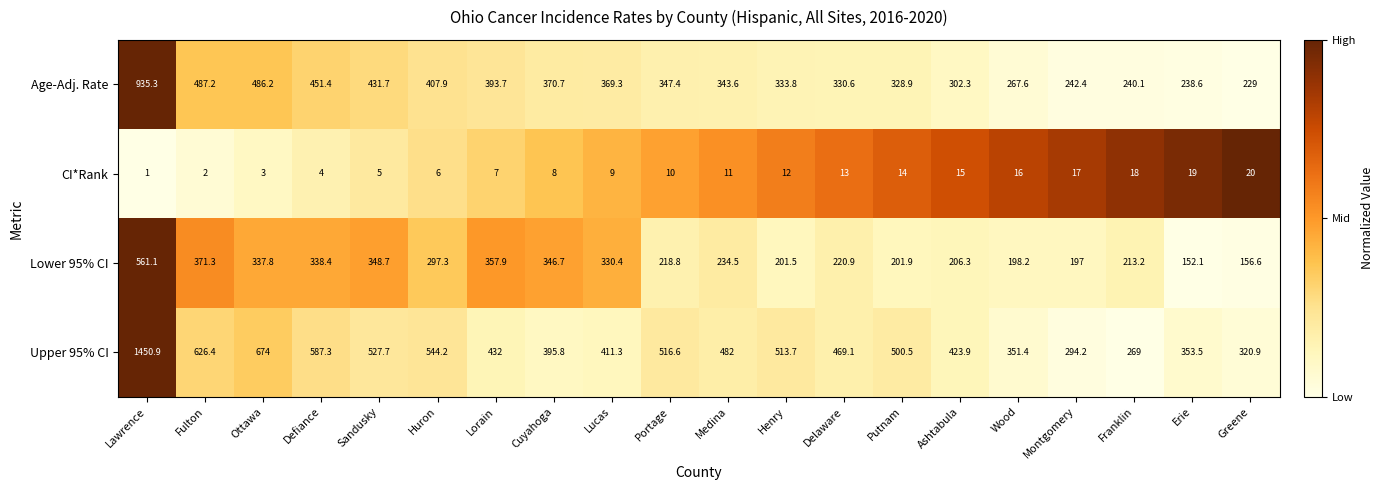

The value of Age-Adj. Rate at Medina is 516.5. True or false?

False